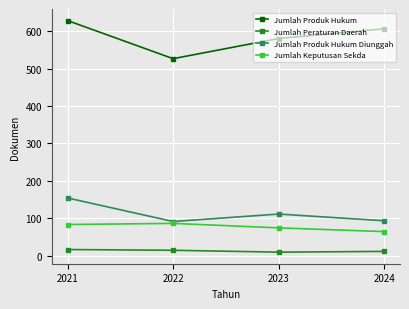

What is the greatest value displayed?

629